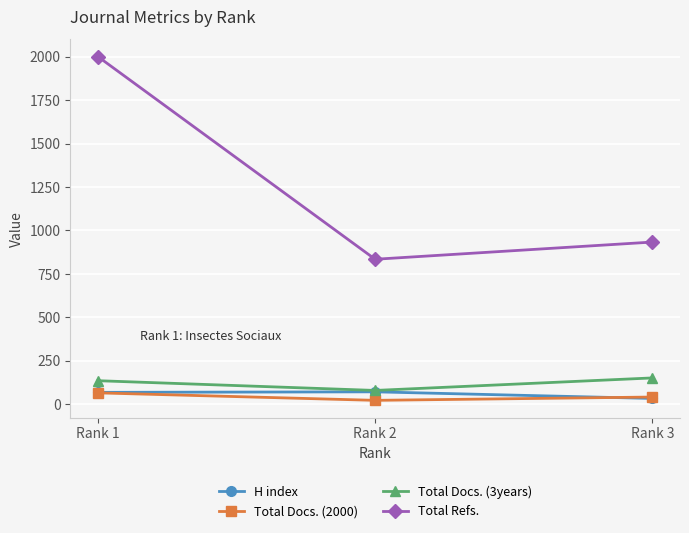

Which series has the widest spread of values?

Total Refs.